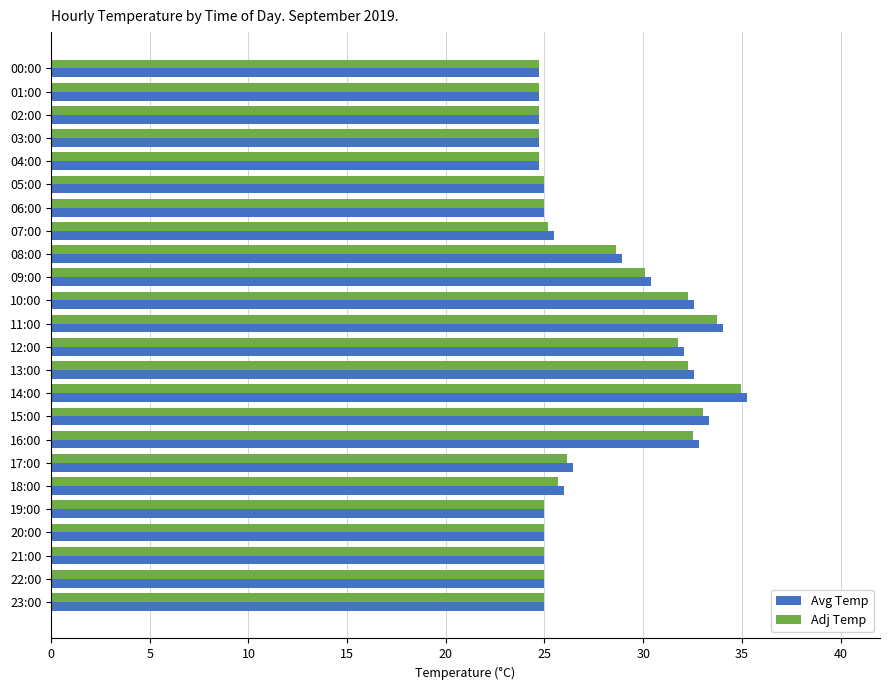

What is the difference between the second highest and second lowest values in the Adj Temp series?

9.0